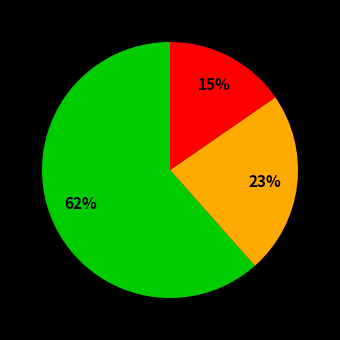

To the nearest percent, what is the average slice percentage?

33%